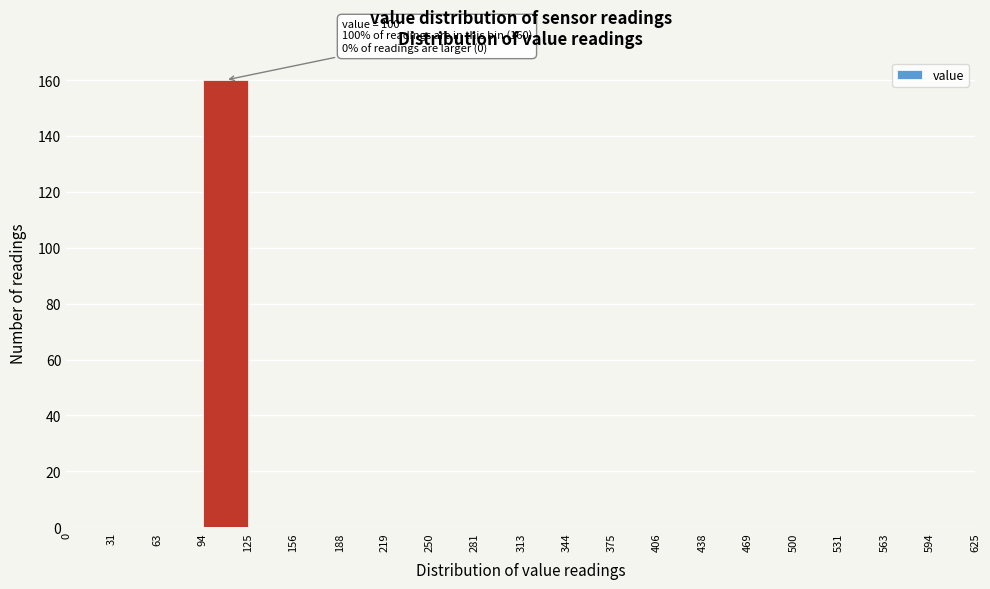

Over which range of the x-axis is the bar tallest?

94 to 125